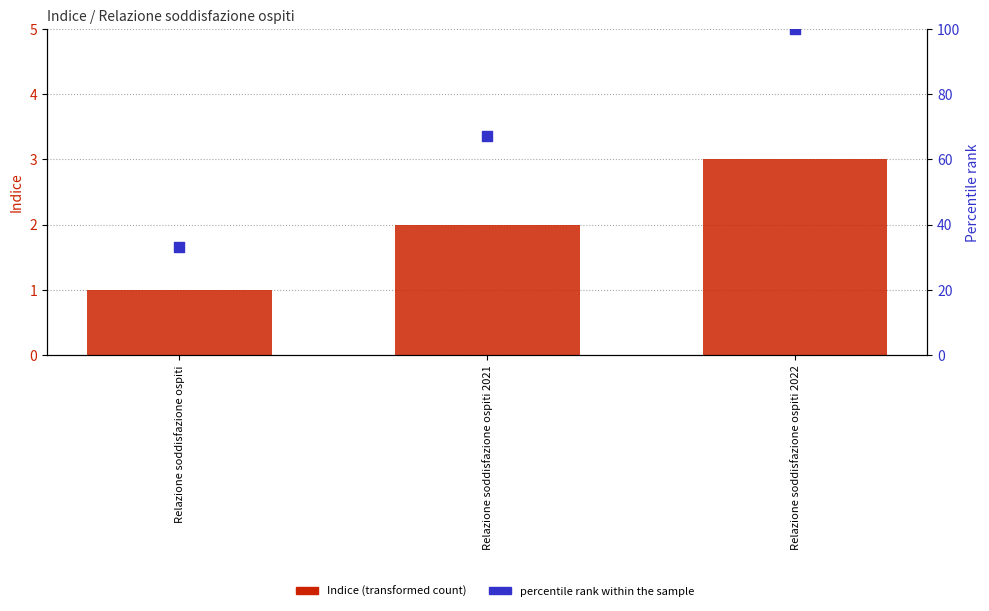

Is the value of Indice at Relazione soddisfazione ospiti 2022 greater than the value of percentile rank within the sample at Relazione soddisfazione ospiti?

No